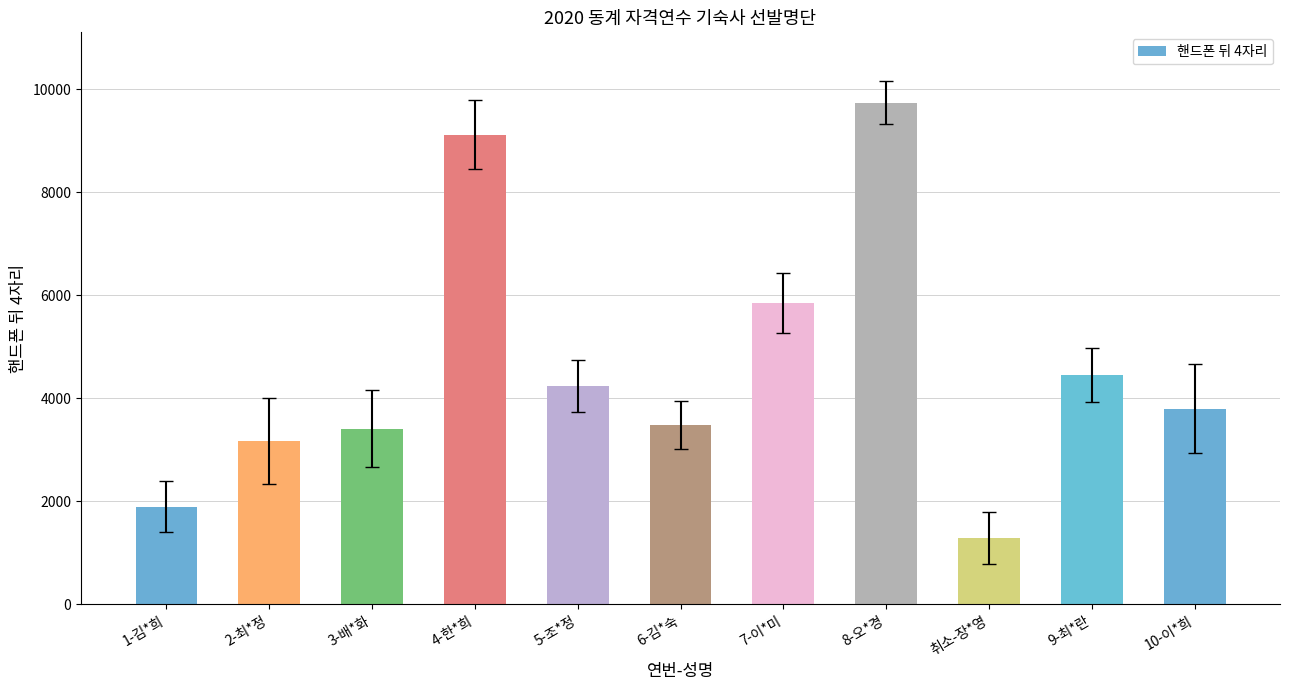

Reading right to left, transcribe all the data shown in this chart.

10-이*희=3801	9-최*란=4456	취소-장*영=1295	8-오*경=9741	7-이*미=5854	6-김*숙=3485	5-조*정=4241	4-한*희=9123	3-배*화=3416	2-최*정=3178	1-김*희=1901